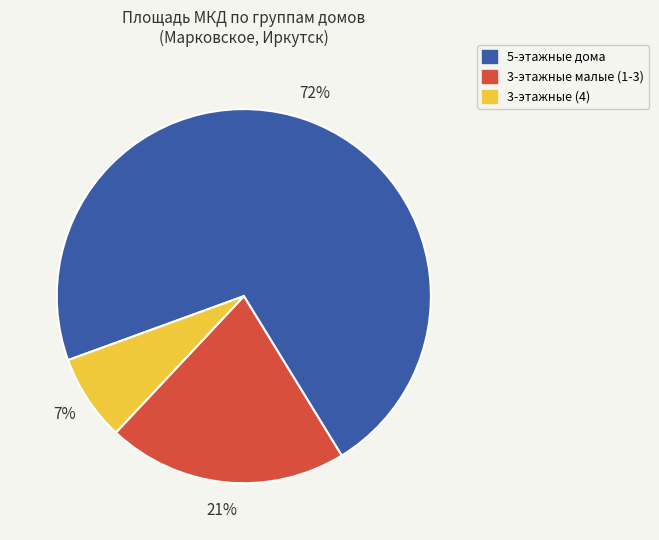

Does any single category account for the majority?

Yes